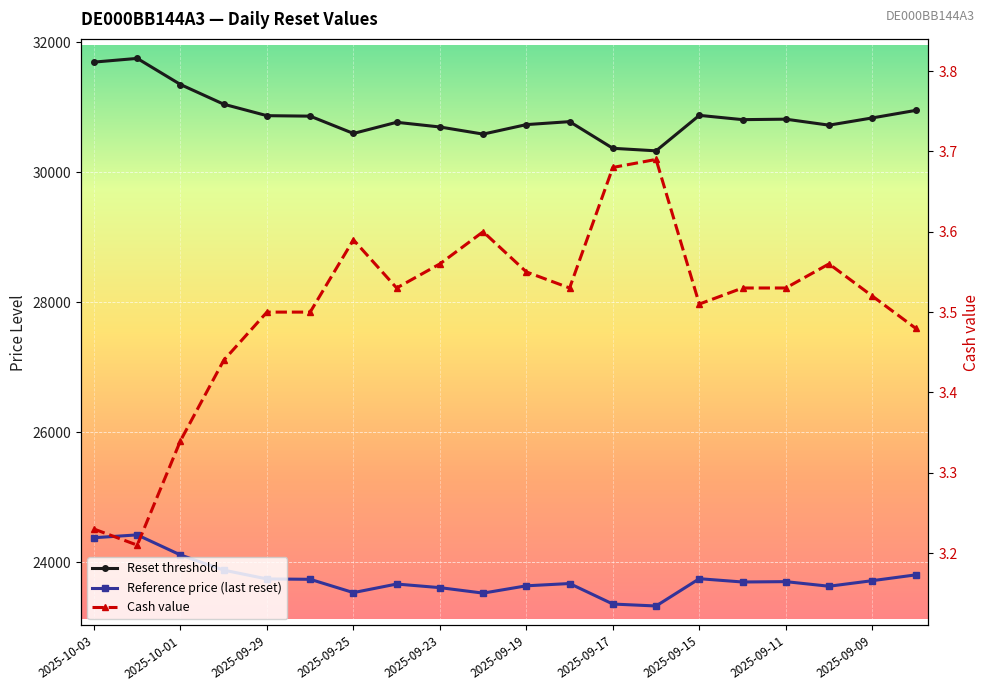

True or false: Cash value has more than 0 points higher than both neighbors.

True